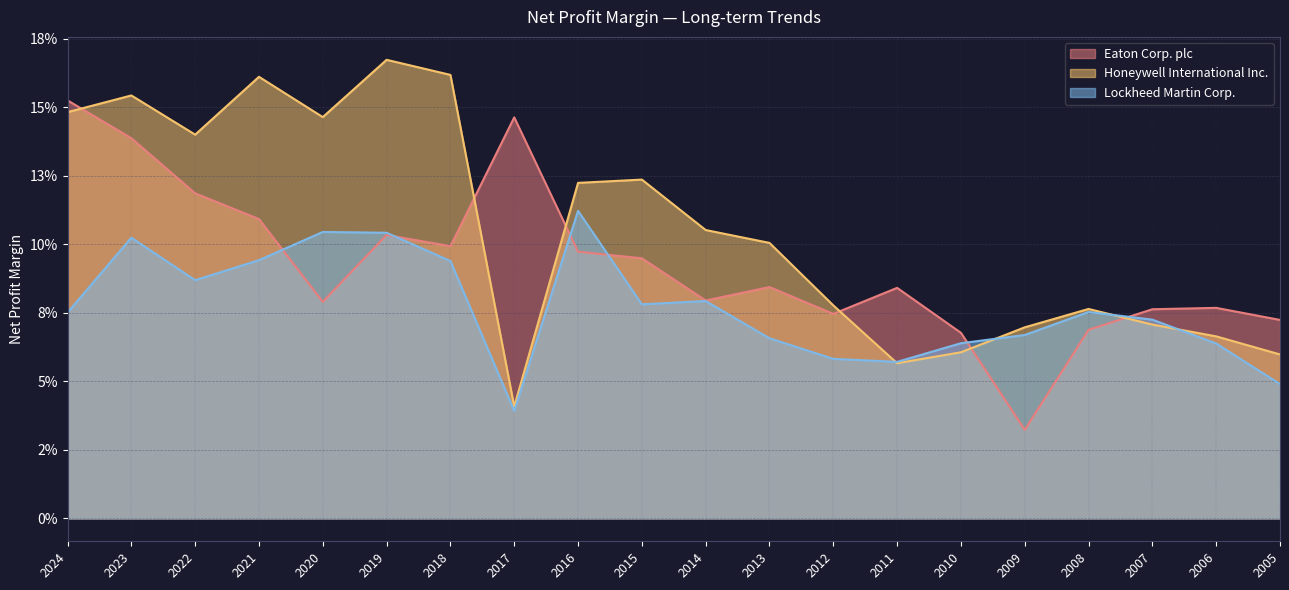

The Eaton Corp. plc series shows 0.1 at 2018. True or false?

True